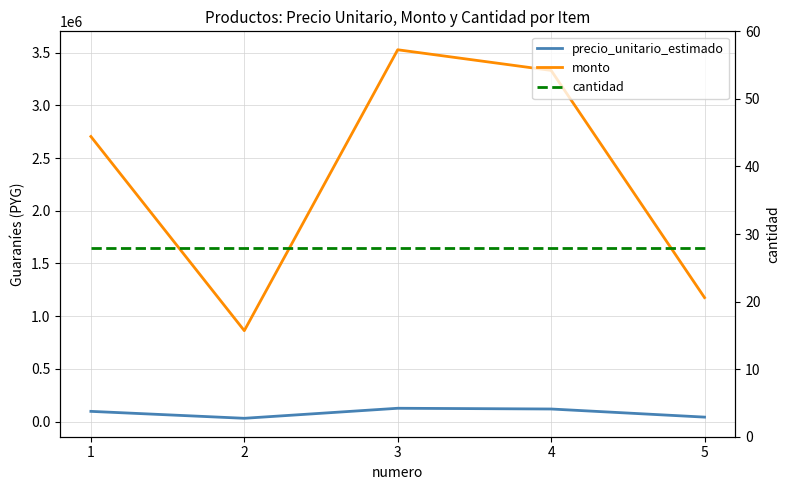

How many values in the precio_unitario_estimado series exceed 96600?

2